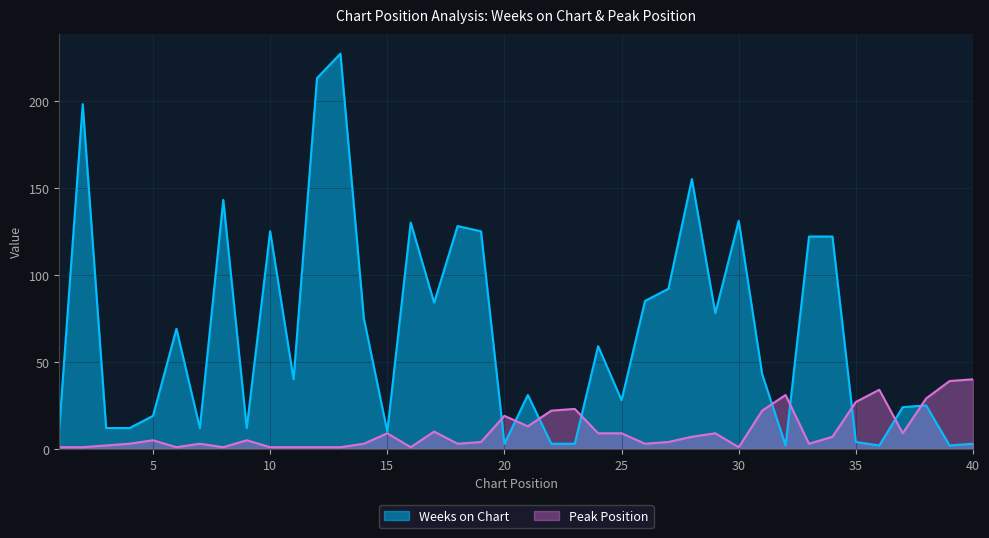

What is the total value across all series at 1?

13